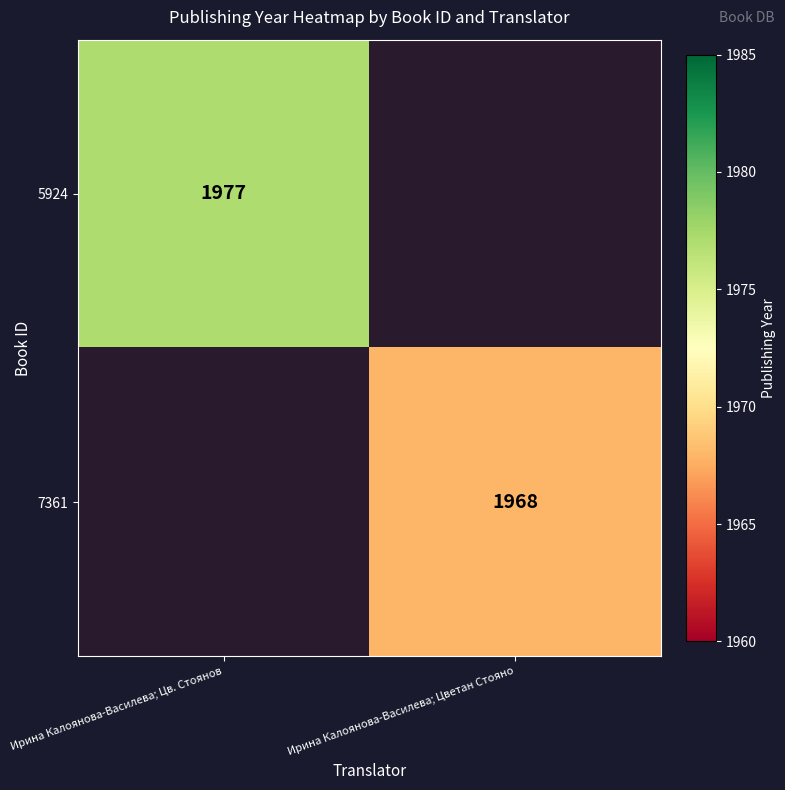

At which category is the sum across all series the highest?

Ирина Калоянова-Василева; Цв. Стоянов